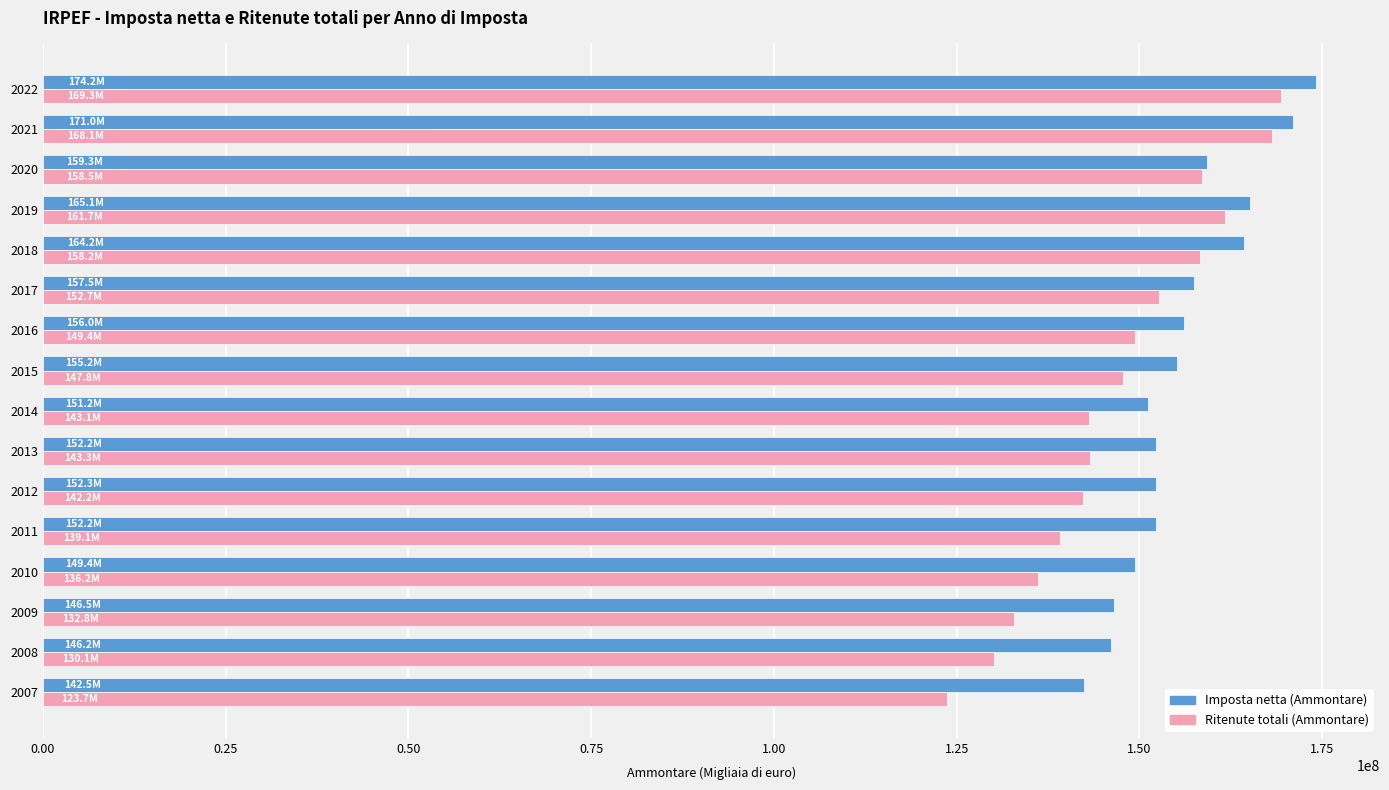

What value does the Ritenute totali (Ammontare) series have at 2012?

142223511.2